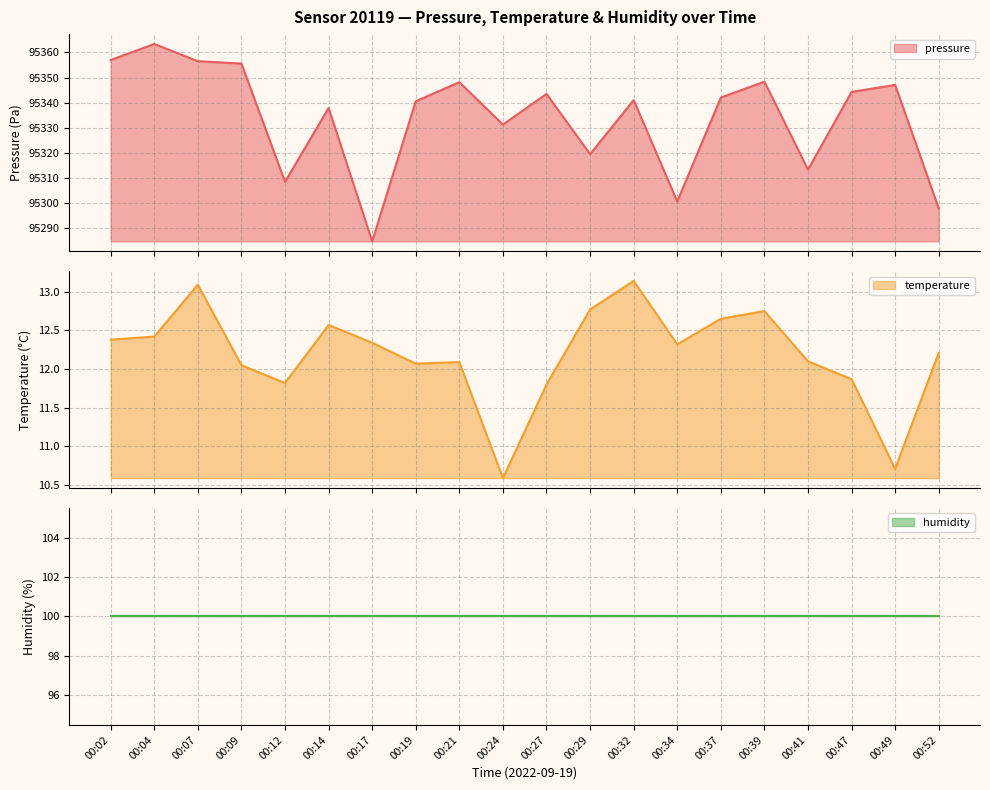

What is the sum of the pressure values at 00:17 and 00:29?

190604.5